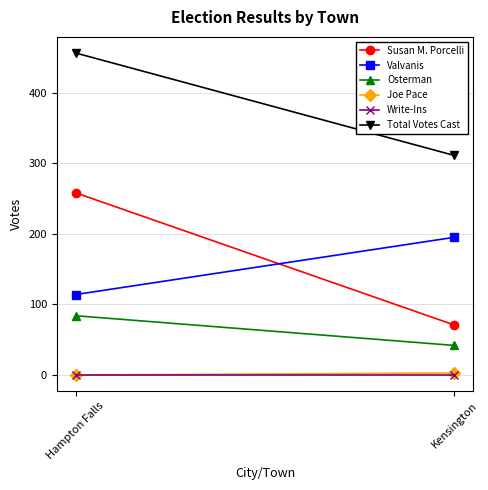

Rank the series at Hampton Falls from highest to lowest value.

Total Votes Cast, Susan M. Porcelli, Valvanis, Osterman, Joe Pace, Write-Ins